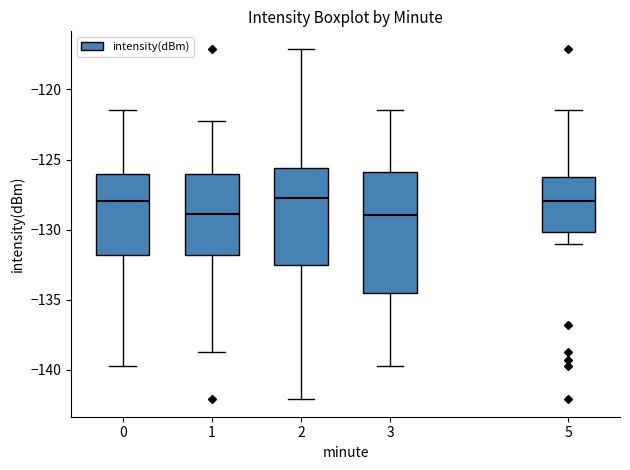

Reading left to right, transcribe this box plot: for each box, give where its median line is, the range the box spans, and where its two whiskers end, as read against the y-axis. The values are not printed on the chart, so give them approximately, as read against the axis.

0: median -128.0, box -132.0 to -126.0, whiskers -139.5 to -121.5
1: median -129.0, box -132.0 to -126.0, whiskers -138.5 to -122.0
2: median -127.5, box -132.5 to -125.5, whiskers -142.0 to -117.0
3: median -129.0, box -134.5 to -126.0, whiskers -139.5 to -121.5
5: median -128.0, box -130.0 to -126.5, whiskers -131.0 to -121.5